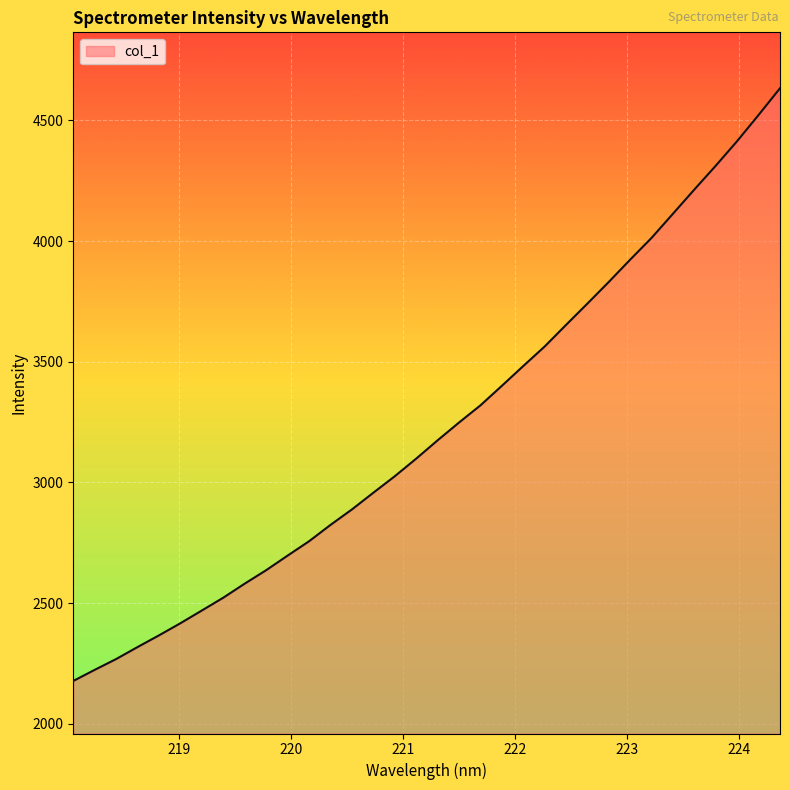

What is the minimum value shown in the chart?

2177.4